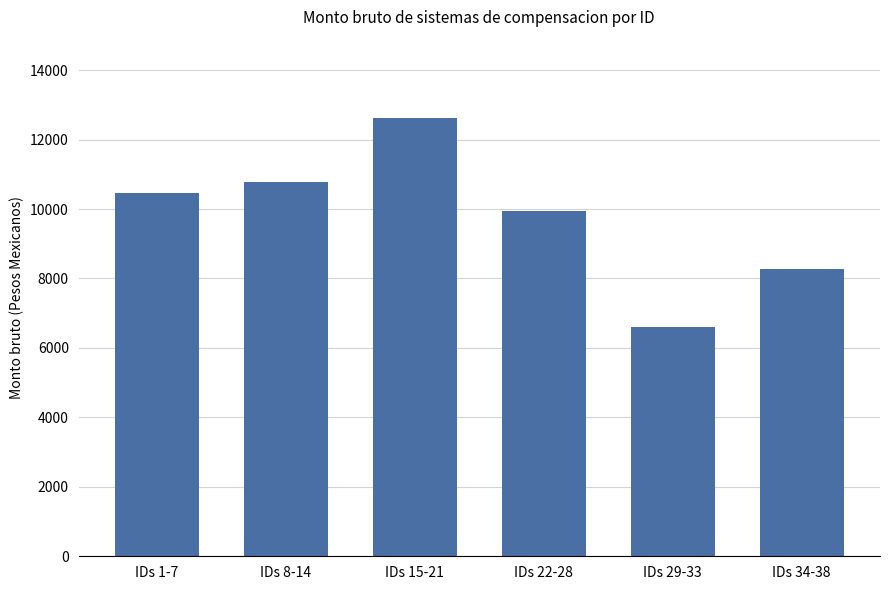

Is it true that the value at IDs 15-21 is 19114.4?

False